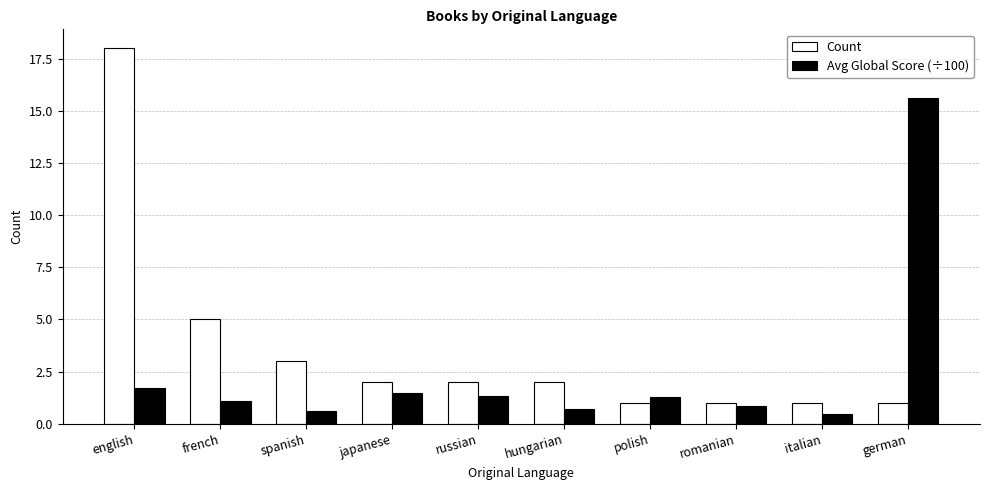

Which series has the largest total across all categories?

Count